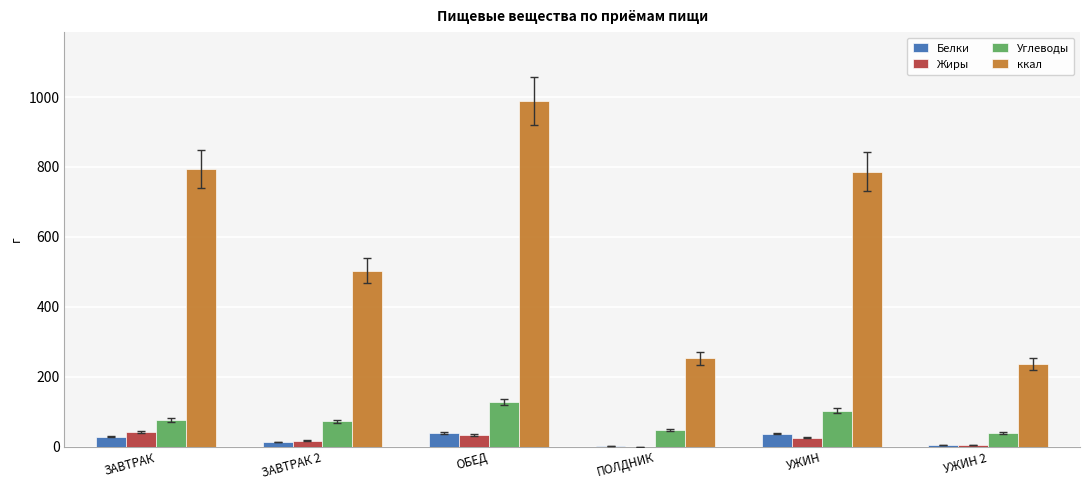

What is the total value across all series at ПОЛДНИК?

303.3